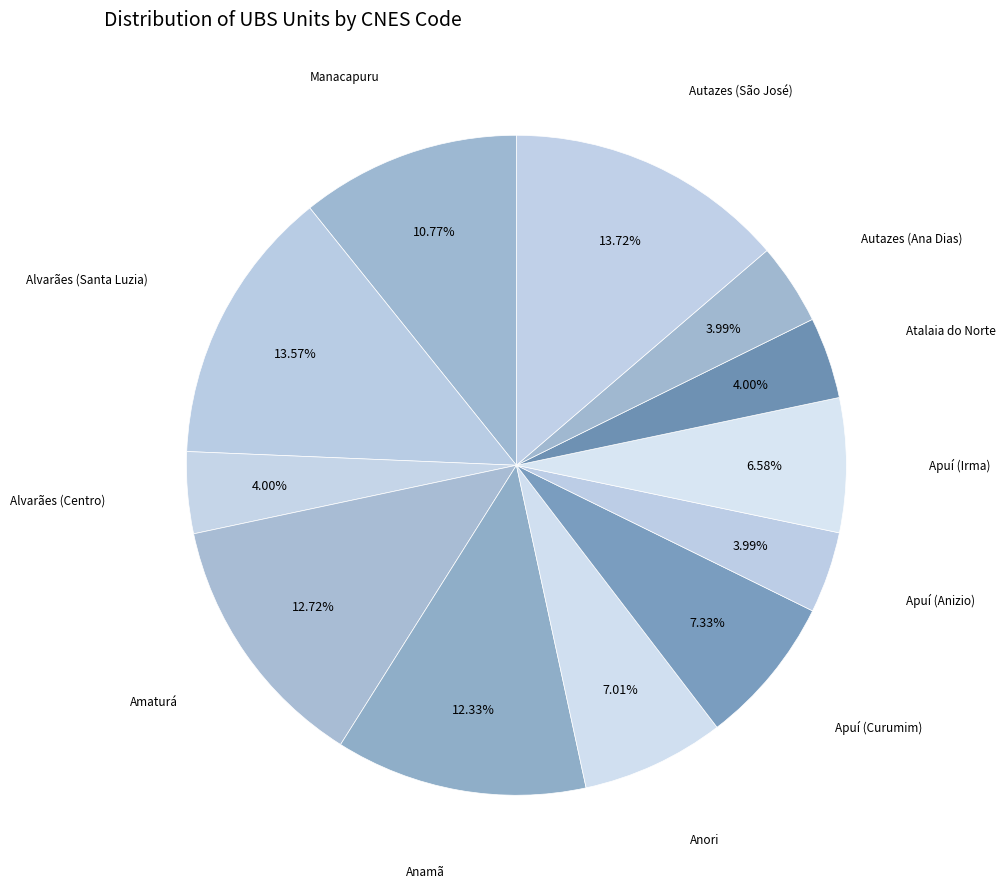

Which category has the smallest portion of the pie?

Autazes (Ana Dias)